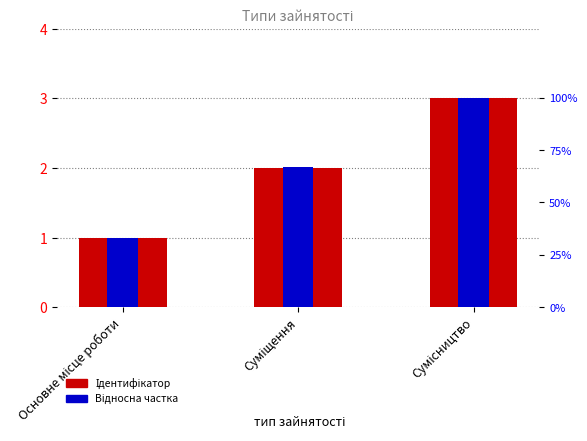

Rank the series at Суміщення from highest to lowest value.

Ідентифікатор, Відносна частка